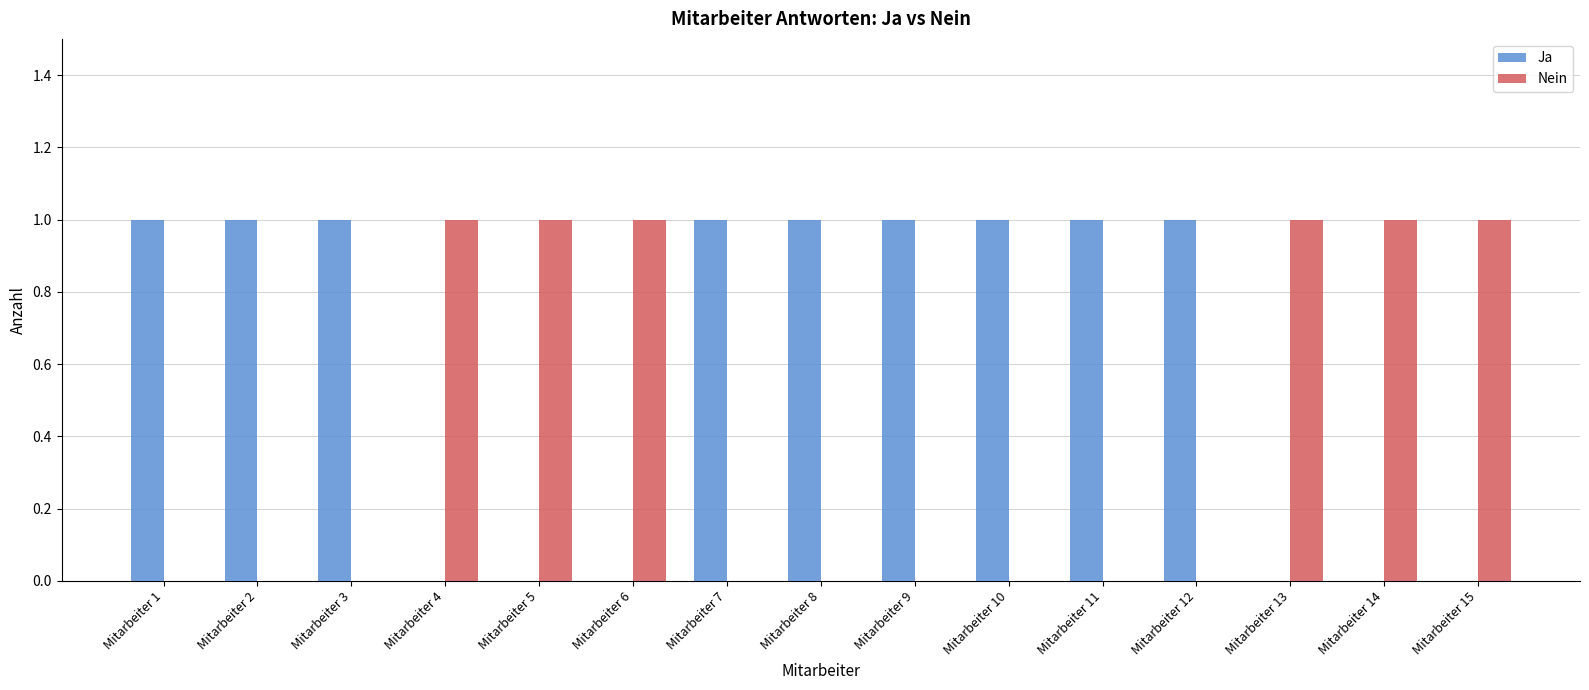

How many data points does each series have?

15